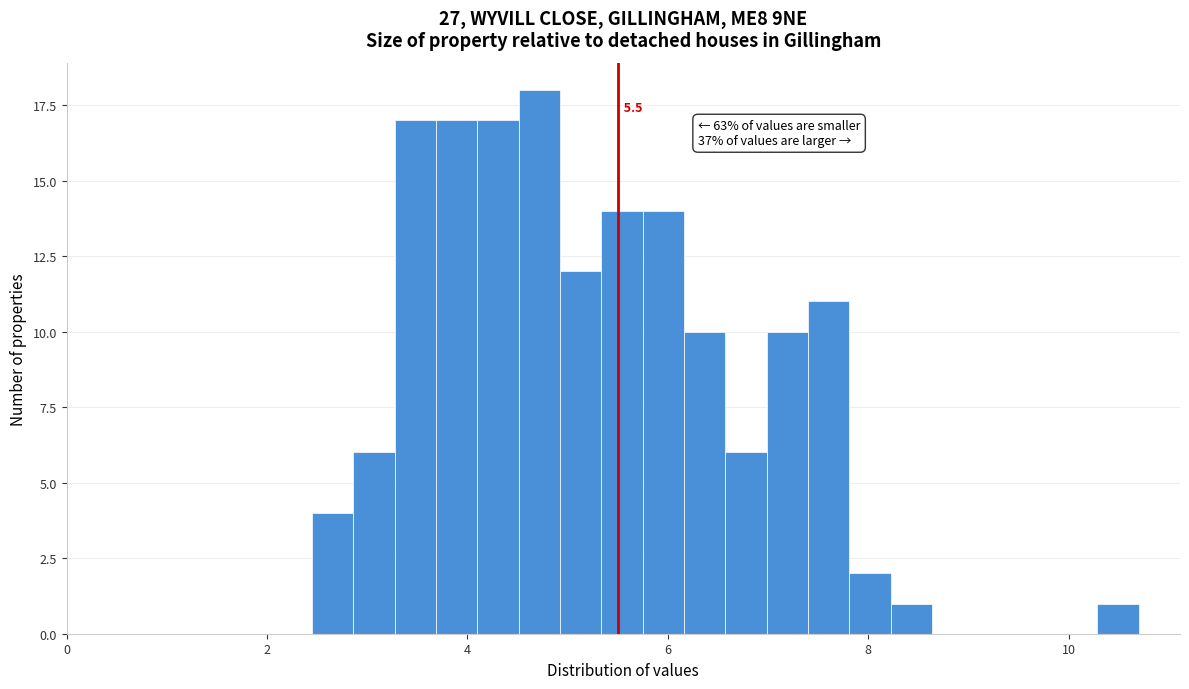

Around what value on the x-axis is the tallest bar? Give the approximate position of its centre, as read against the axis.

4.8